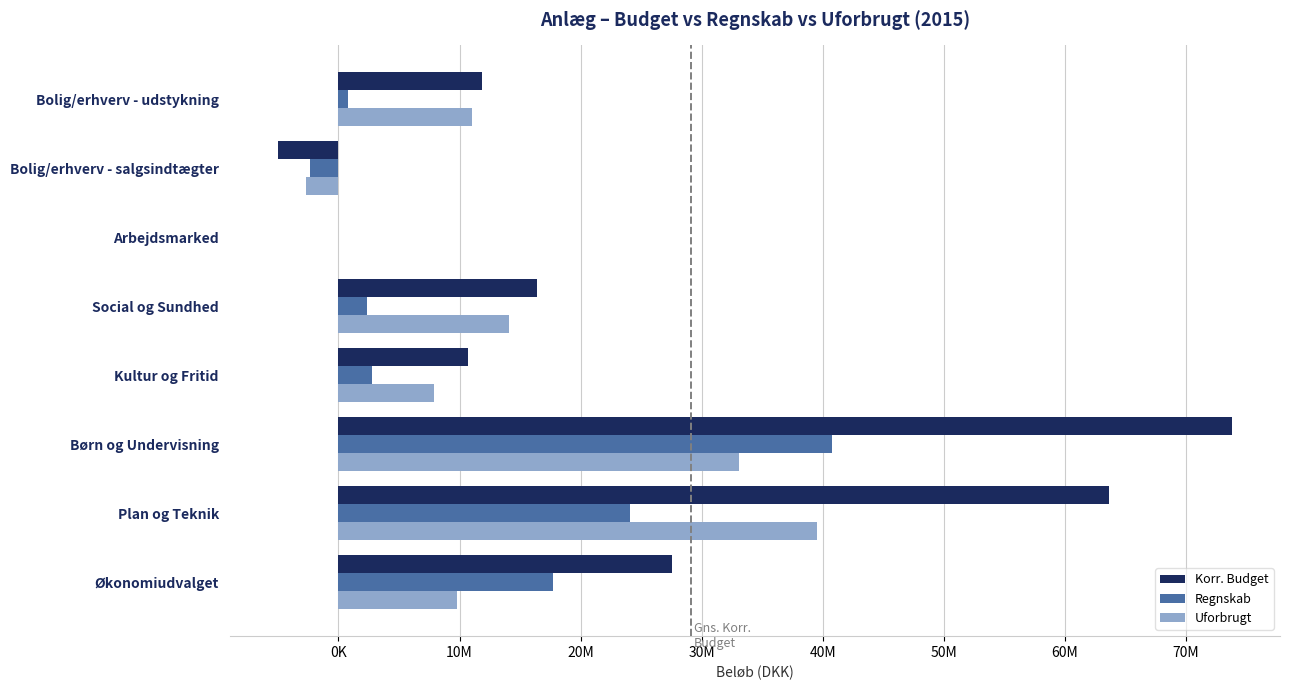

Which category has the highest value in the Korr. Budget series?

Børn og Undervisning